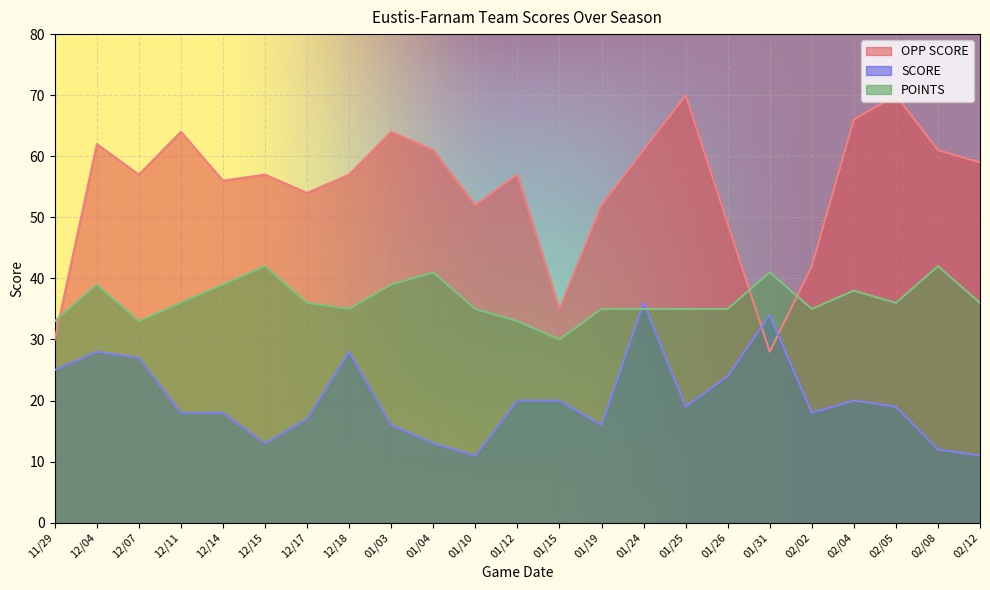

Which series changed the most between 02/02 and 02/05?

OPP SCORE